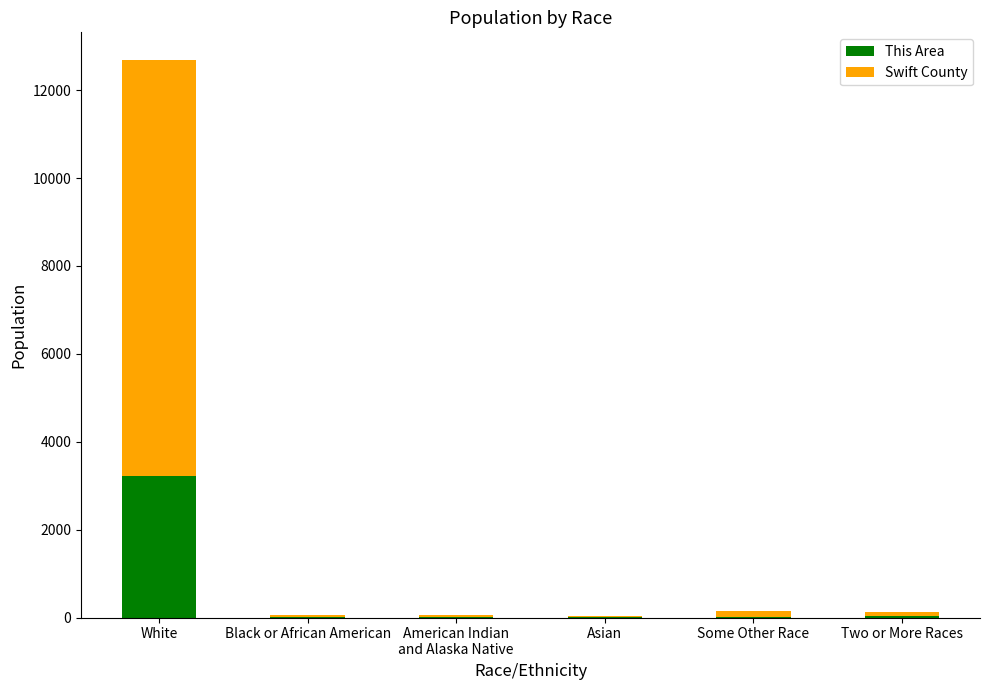

Are the bars grouped side by side (vs. stacked)?

No